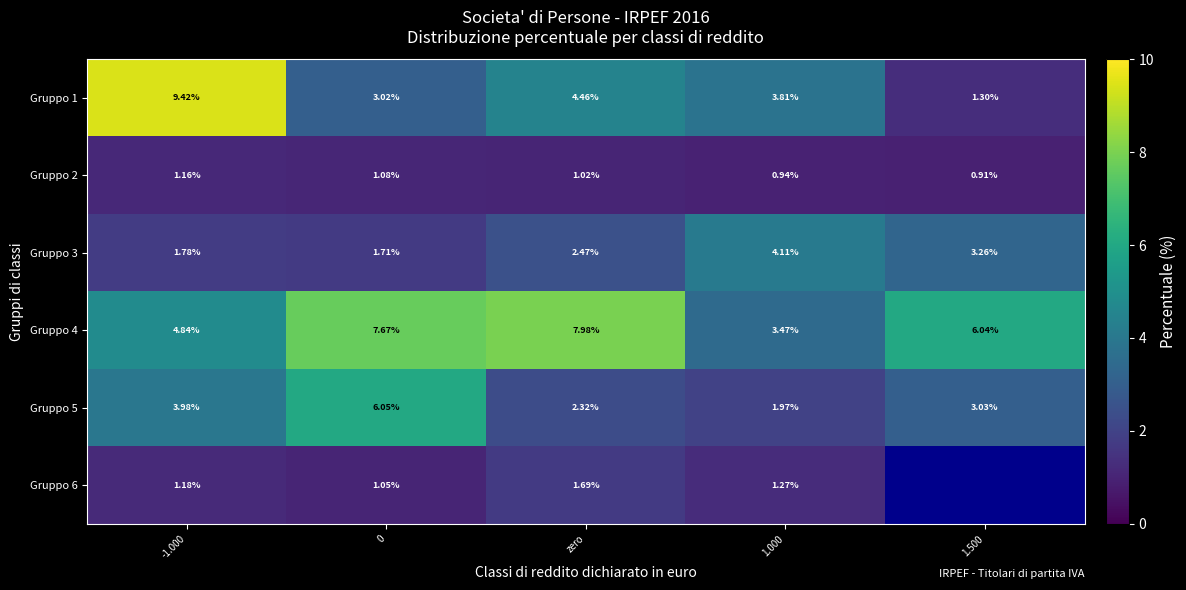

Is the value of Gruppo 2 at 0 greater than the value of Gruppo 1 at zero?

No